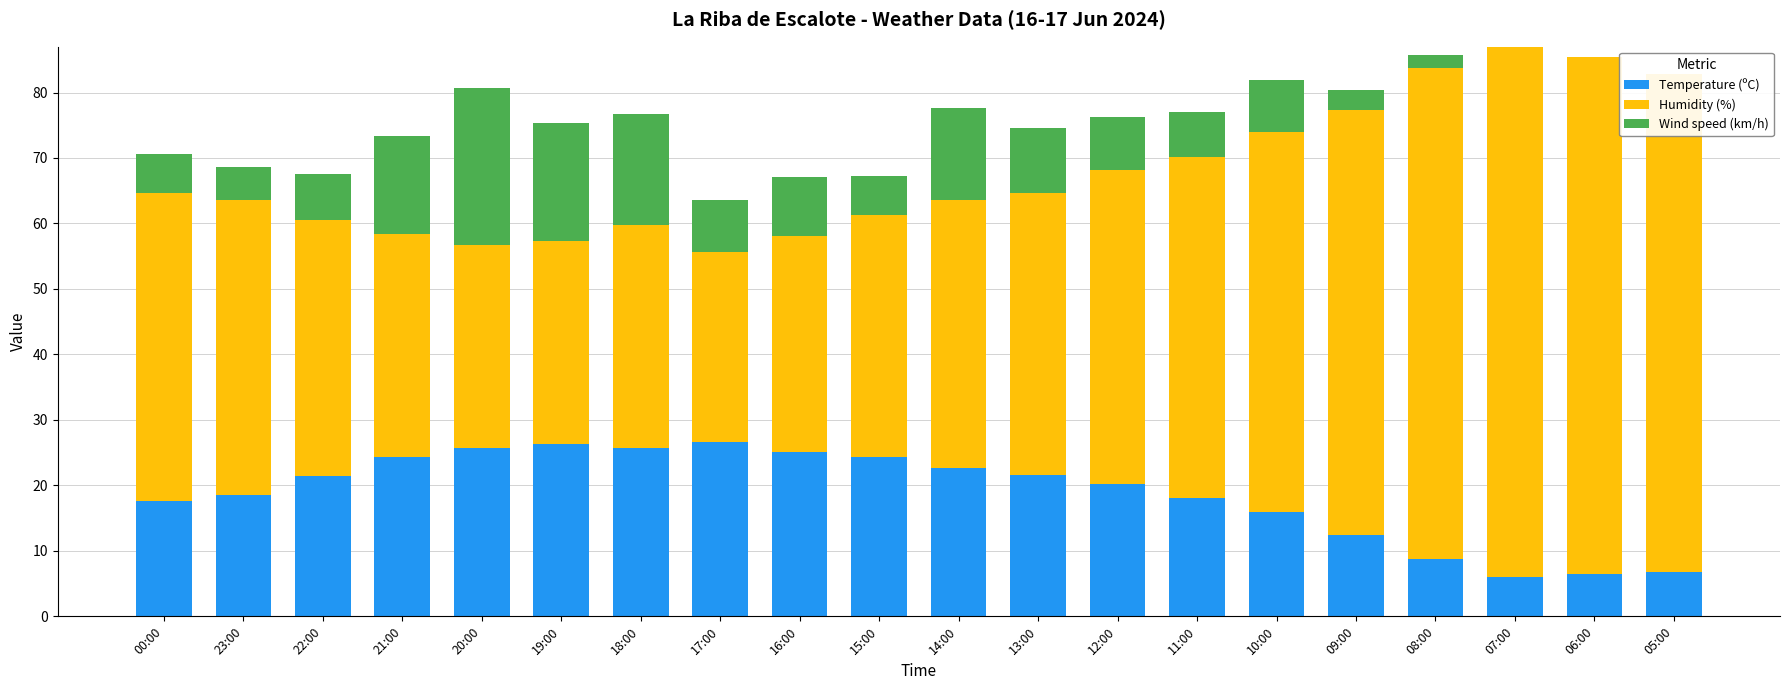

Reading left to right, what are all the values shown in this chart?

Temperature (ºC): 17.6	18.6	21.5	24.4	25.7	26.3	25.7	26.6	25.1	24.3	22.6	21.6	20.2	18.1	15.9	12.4	8.8	6.0	6.4	6.8
Humidity (%): 47.0	45.0	39.0	34.0	31.0	31.0	34.0	29.0	33.0	37.0	41.0	43.0	48.0	52.0	58.0	65.0	75.0	81.0	79.0	76.0
Wind speed (km/h): 6.0	5.0	7.0	15.0	24.0	18.0	17.0	8.0	9.0	6.0	14.0	10.0	8.0	7.0	8.0	3.0	2.0	0.0	0.0	0.0